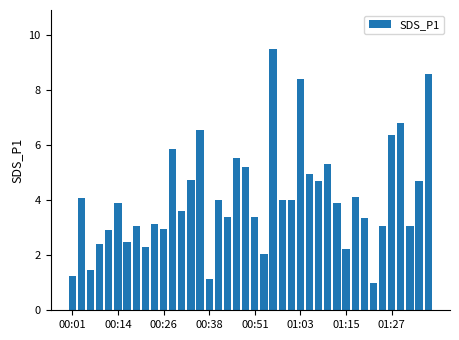

What is the value of the 24th bar from the left?

4.0